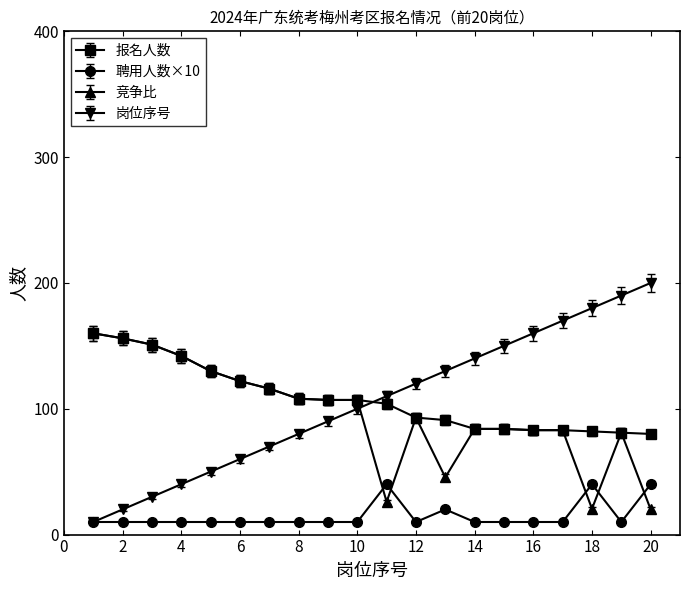

What is the value of the 岗位序号 point at the 11th from the left?

110.0